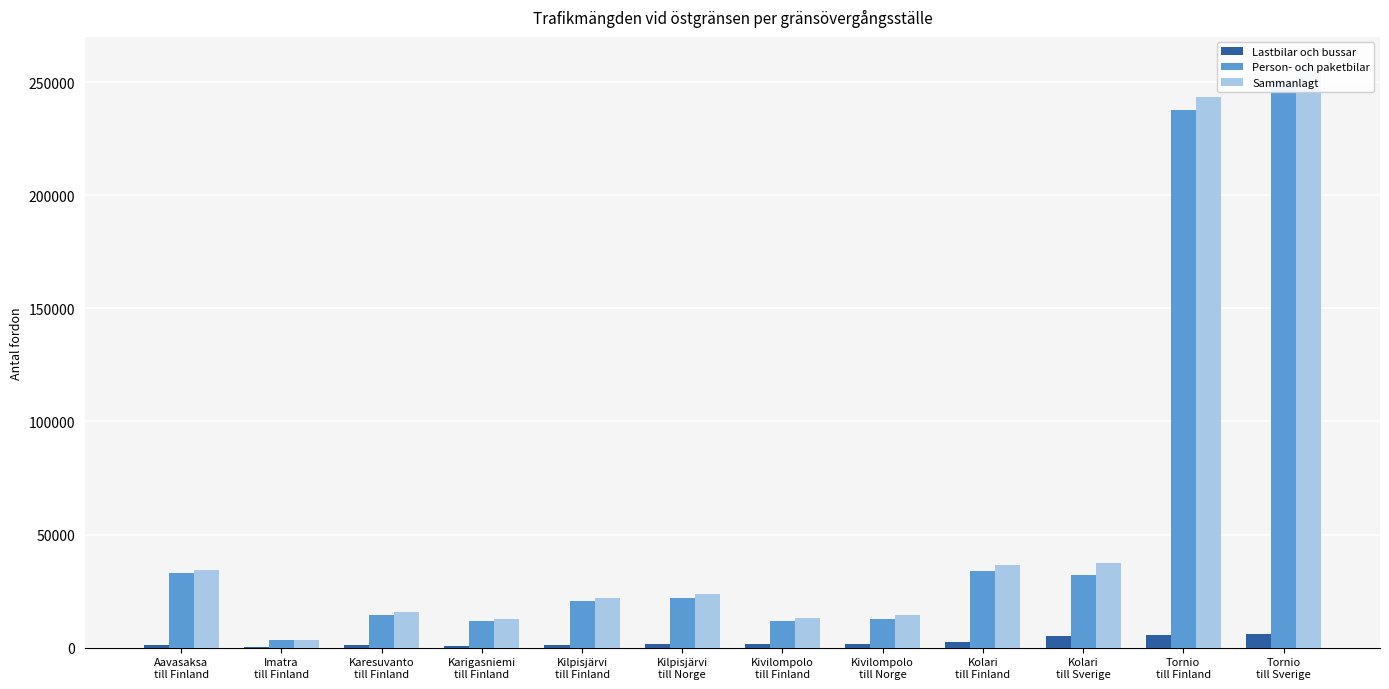

Which has a higher value, Karigasniemi
till Finland or Karesuvanto
till Finland?

Karesuvanto
till Finland